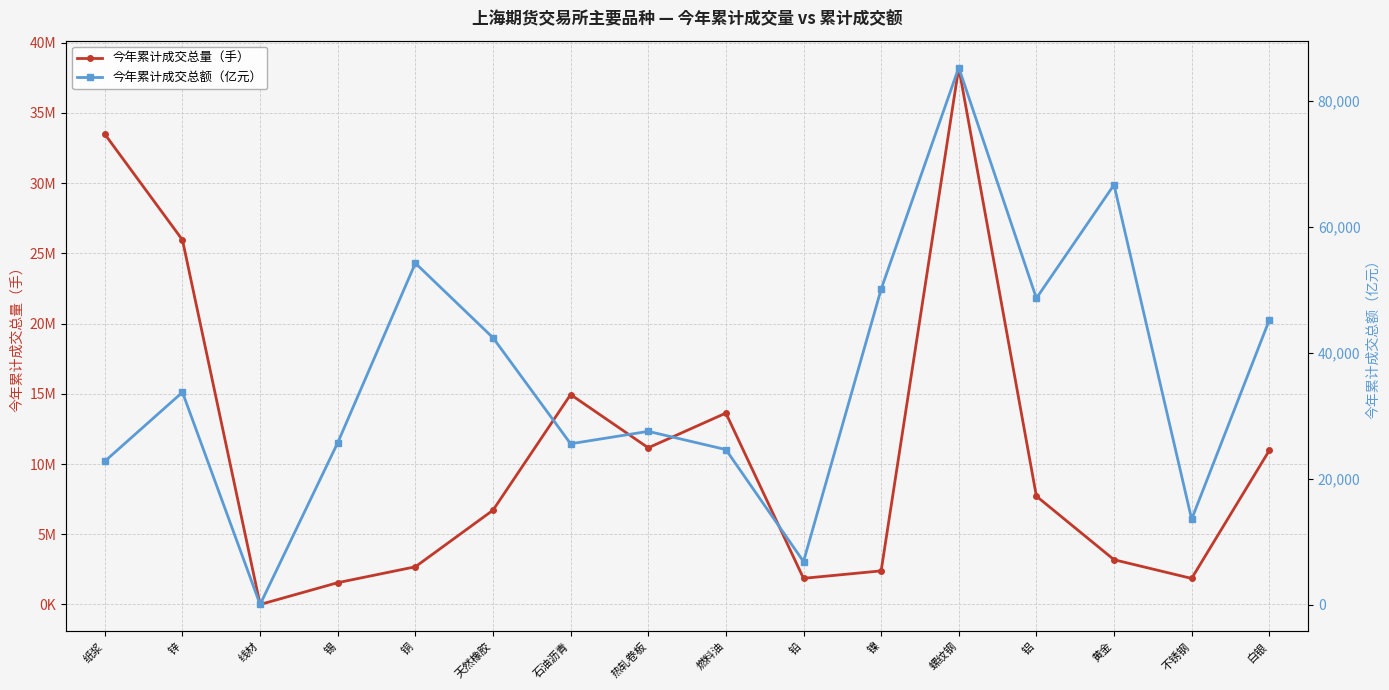

The 今年累计成交总额（亿元） series shows 44958.5 at 石油沥青. True or false?

False